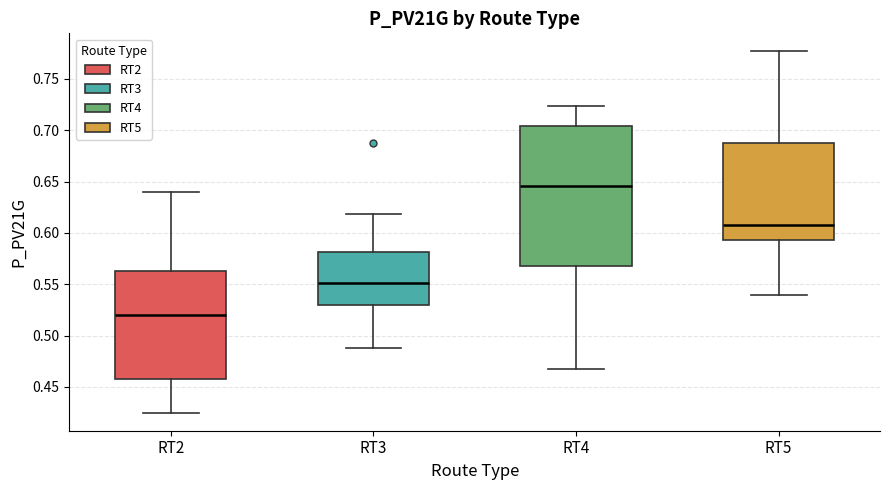

Reading left to right, read every box against the y-axis: the position of its median line, the range the box covers, and the ends of its whiskers. The values are not printed on the chart, so give them approximately, as read against the axis.

RT2: median 0.520, box 0.455 to 0.565, whiskers 0.425 to 0.640
RT3: median 0.550, box 0.530 to 0.580, whiskers 0.490 to 0.620
RT4: median 0.645, box 0.570 to 0.705, whiskers 0.470 to 0.725
RT5: median 0.605, box 0.595 to 0.685, whiskers 0.540 to 0.775